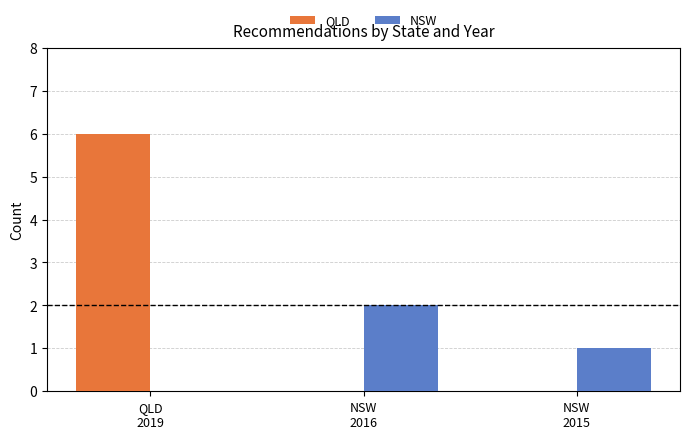

Which series has the largest total across all categories?

QLD